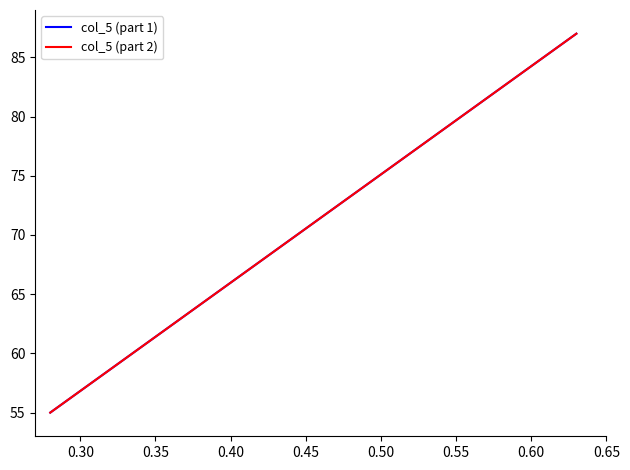

Does the chart have visible grid lines?

No